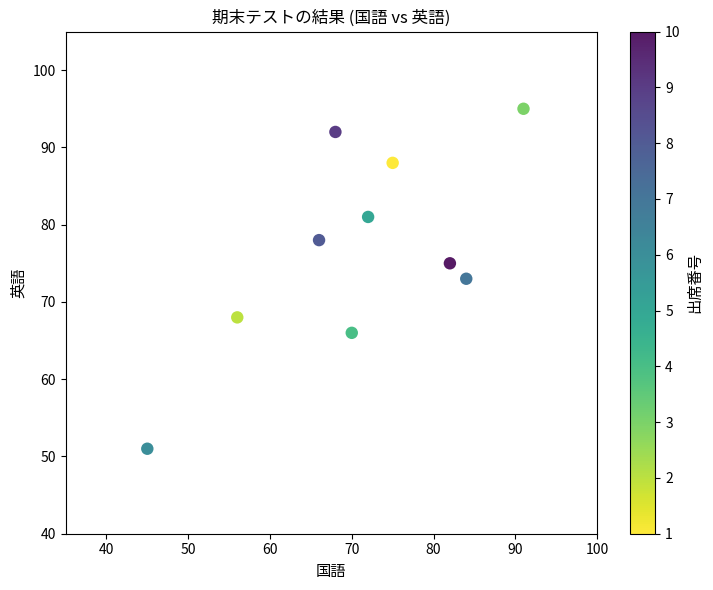

What is the range of X values (max minus min)?

46